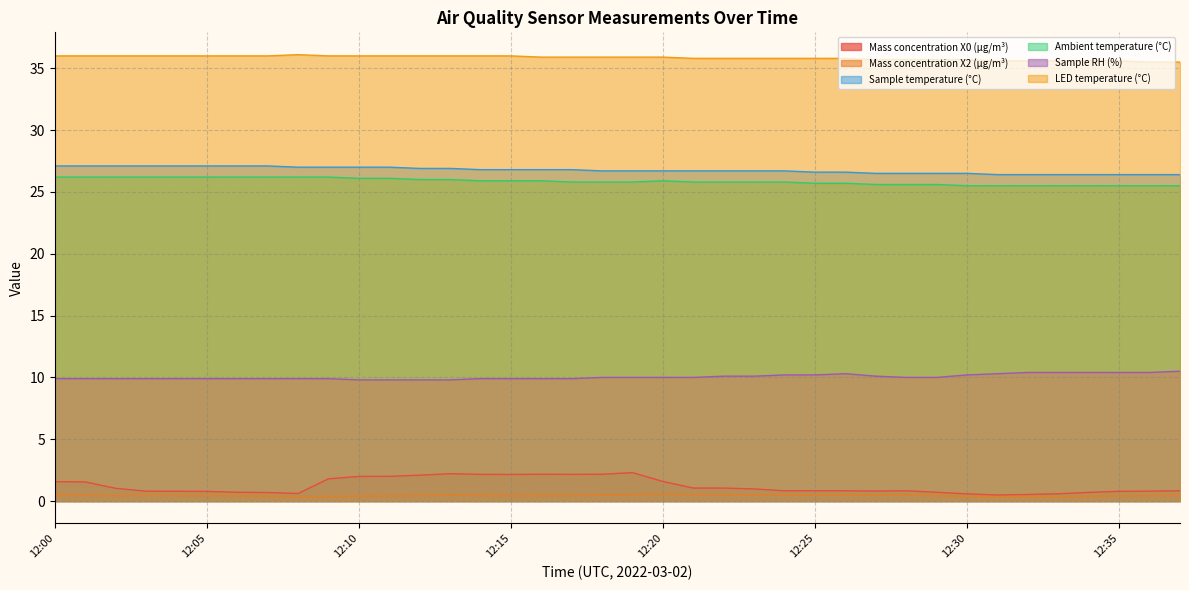

What are all the series names shown in the legend?

Mass concentration X0 (μg/m³), Mass concentration X2 (μg/m³), Sample temperature (°C), Ambient temperature (°C), Sample RH (%), LED temperature (°C)